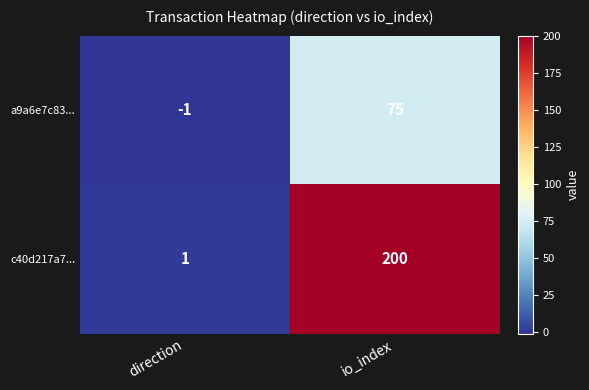

Which series has the largest total across all categories?

c40d217a7...